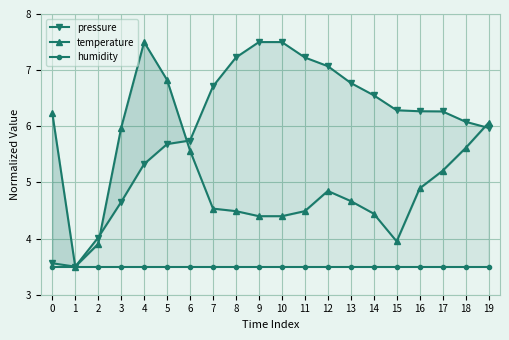

What is the lowest value of the pressure series?

3.5